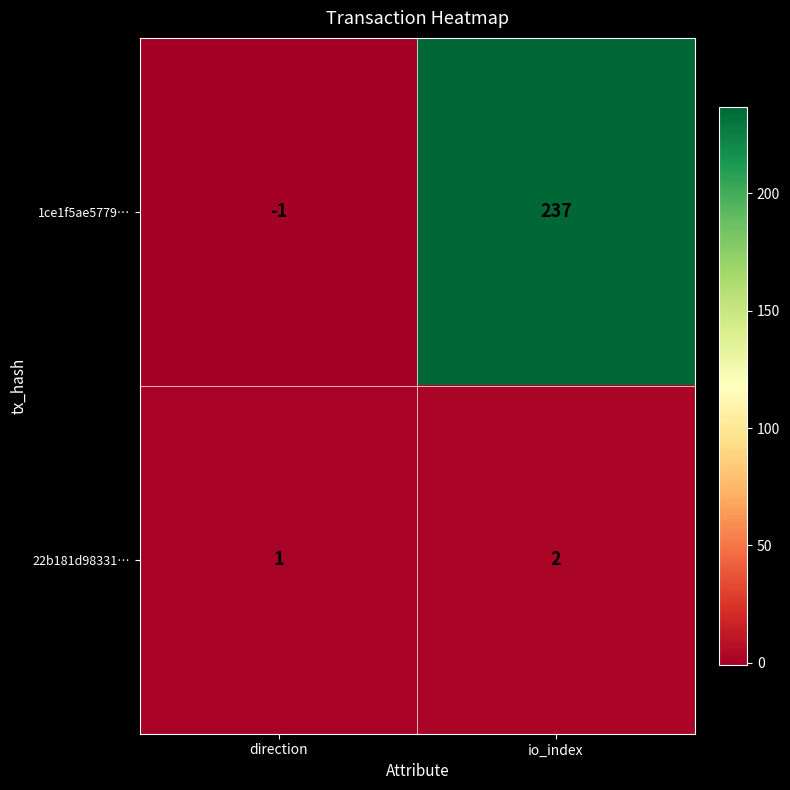

Which series has the widest spread of values?

1ce1f5ae5779…